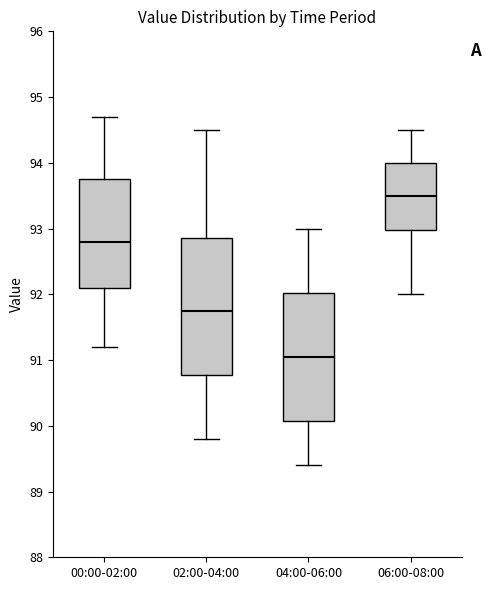

Which box has the lowest median line?

04:00-06:00